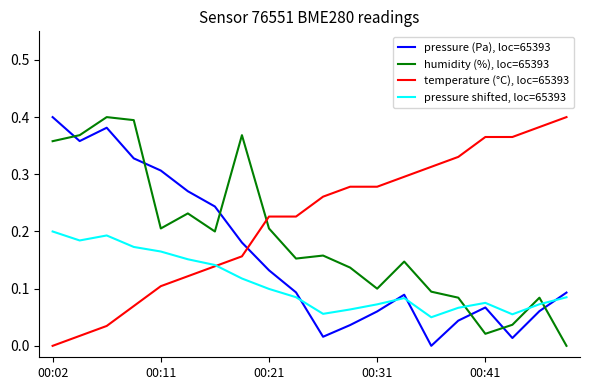

How many times do pressure (Pa), loc=65393 and pressure shifted, loc=65393 cross each other?

4